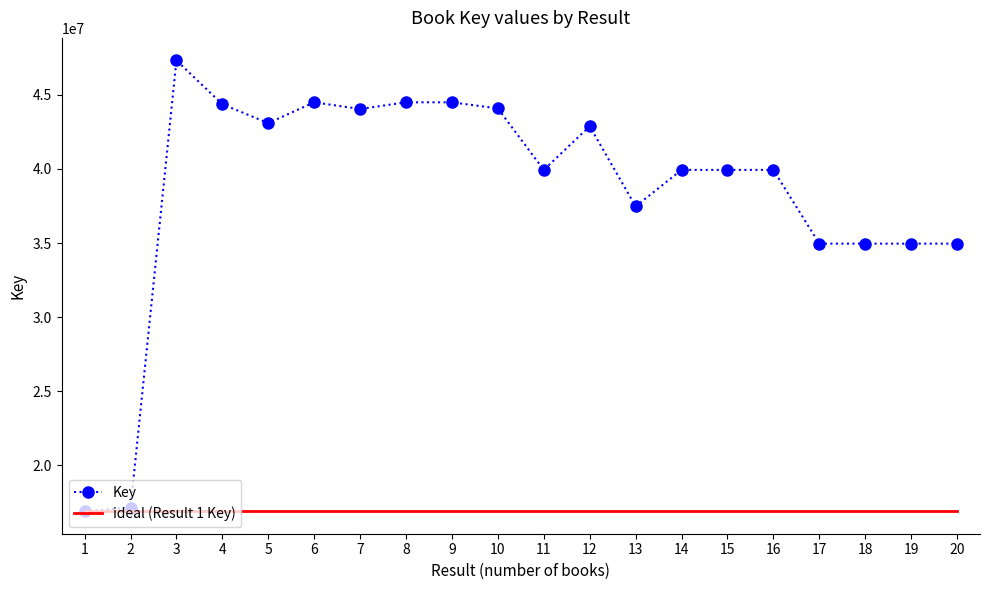

Which series has the widest spread of values?

Key